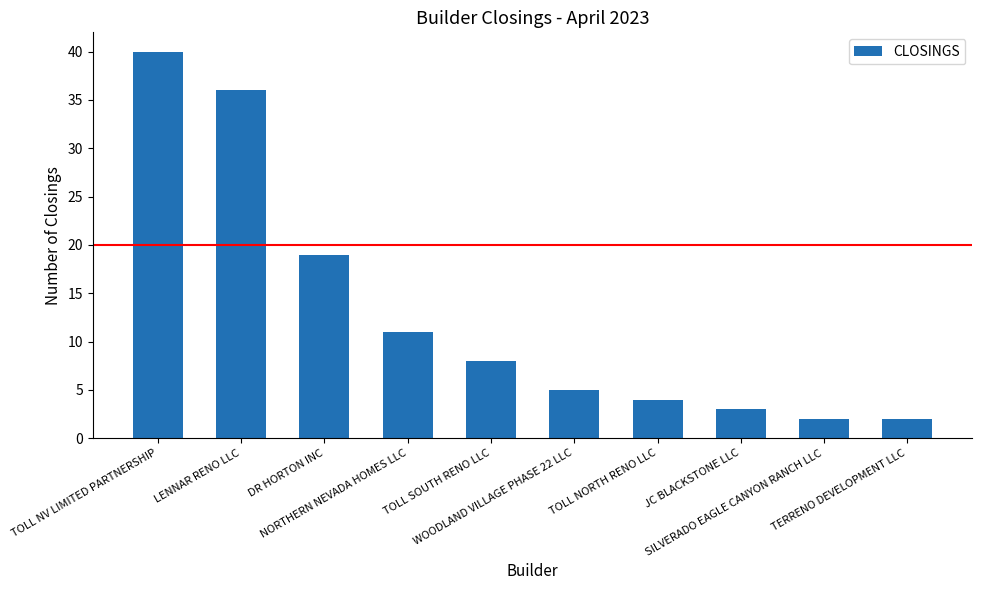

How many series are shown in this chart?

1